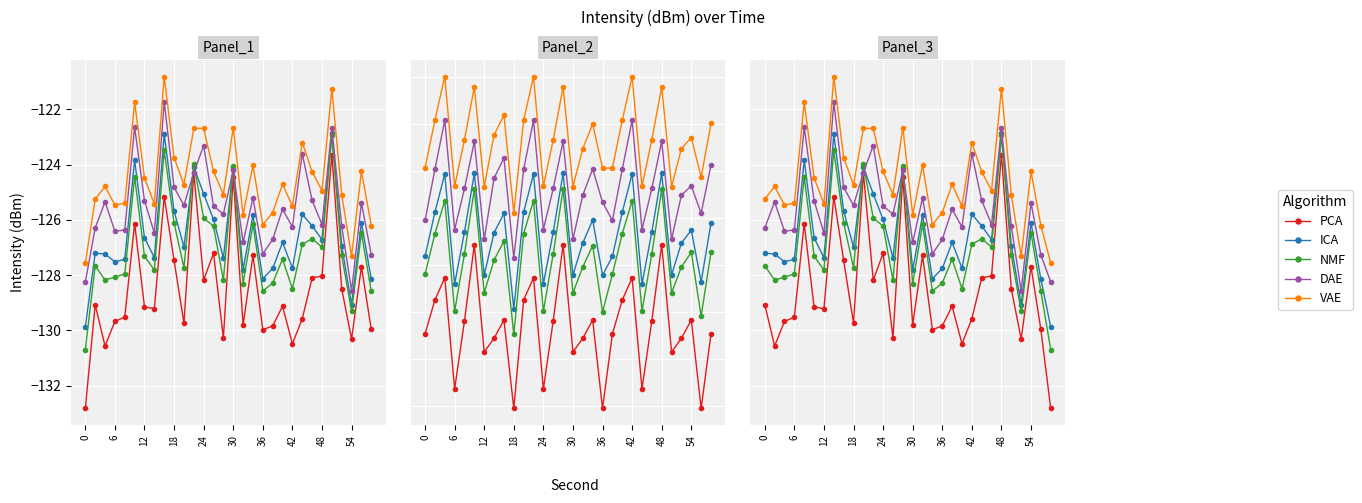

Which category has the highest value across all series?

42